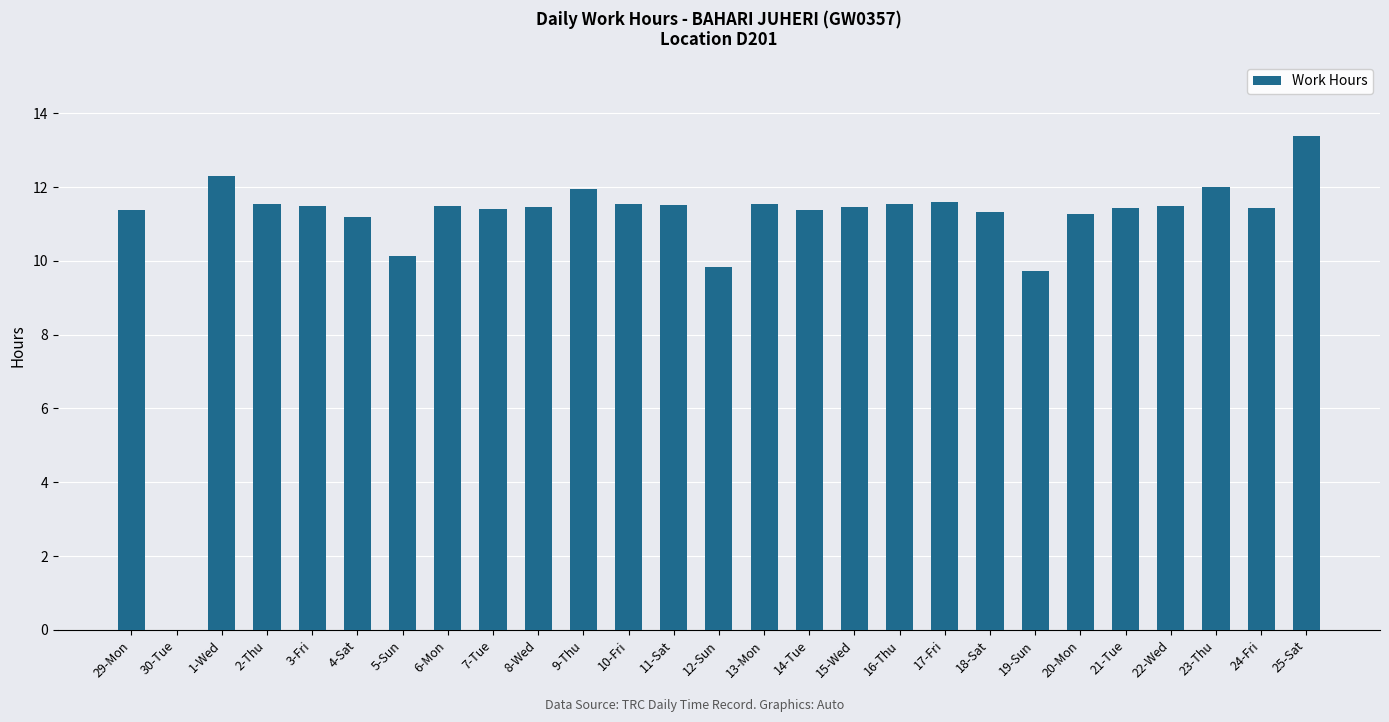

What is the greatest value displayed?

13.4